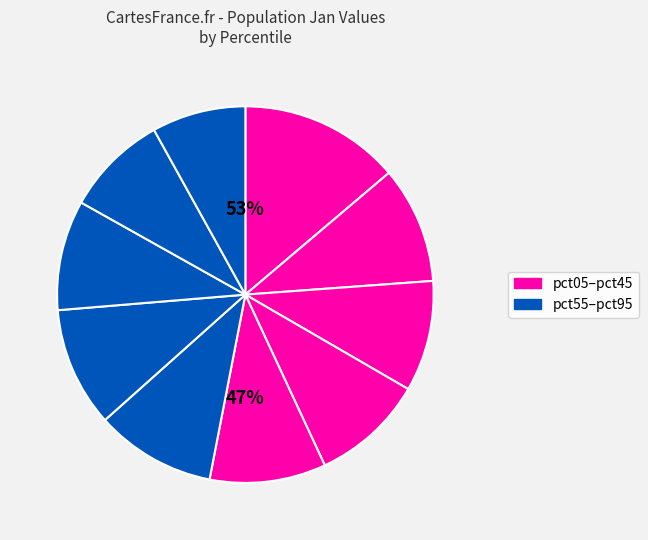

What is the largest slice in the pie chart?

pct05